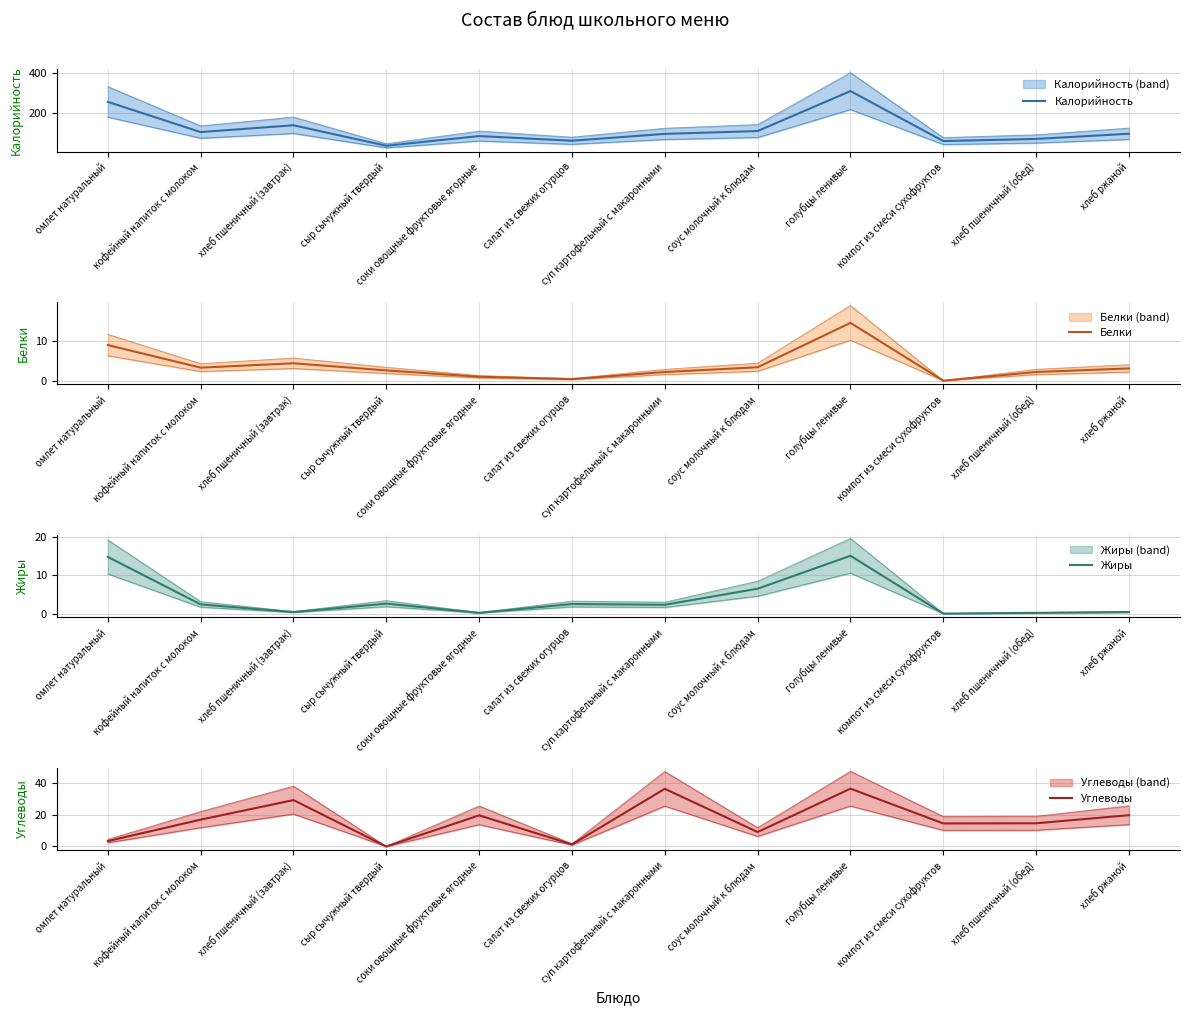

What is the difference between the Белки values at кофейный напиток с молоком and хлеб ржаной?

0.2